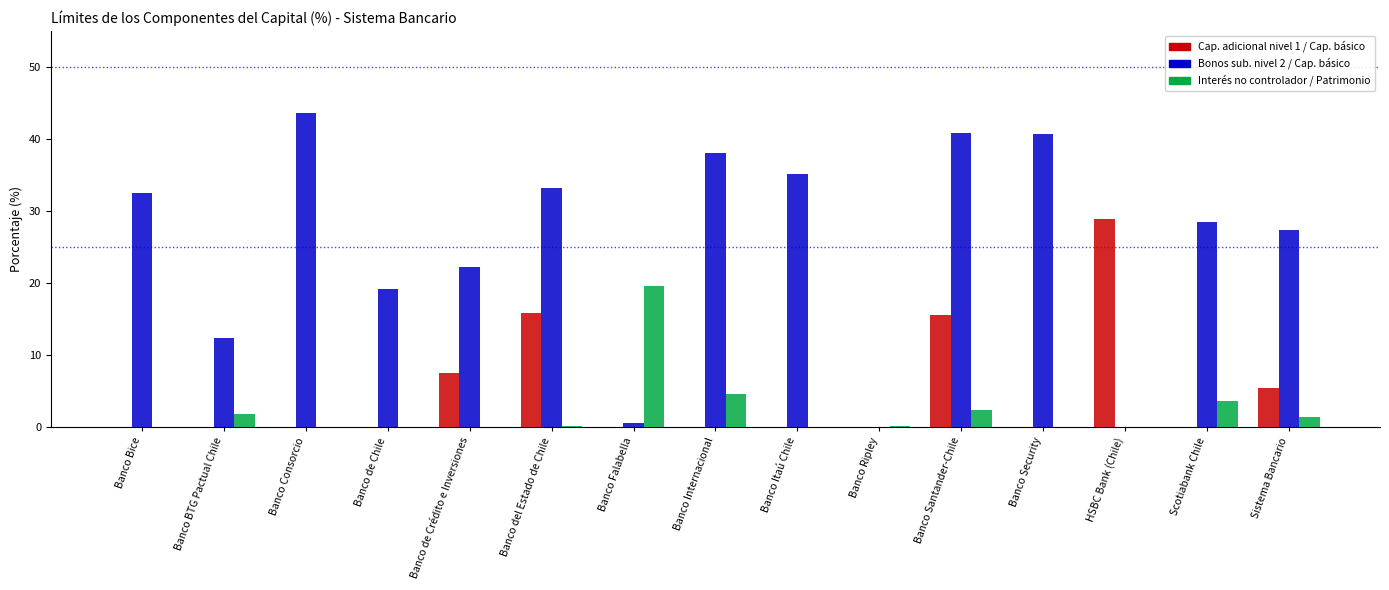

At which category is the sum across all series the highest?

Banco Santander-Chile